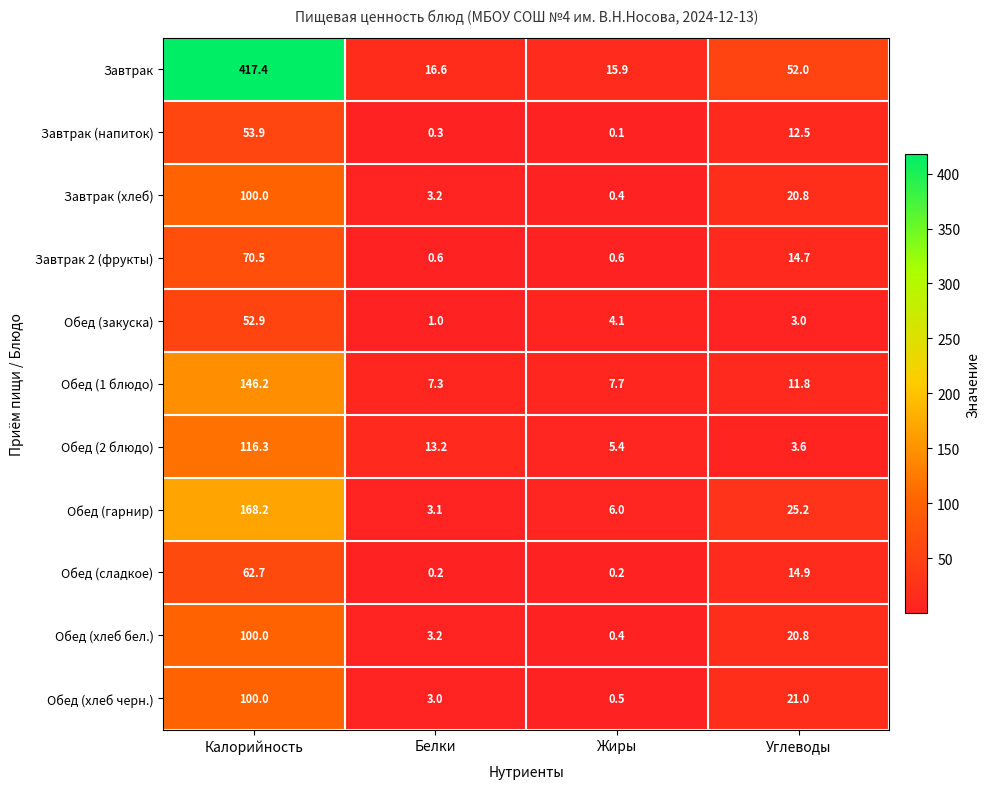

What is the total value across all series at Углеводы?

200.3